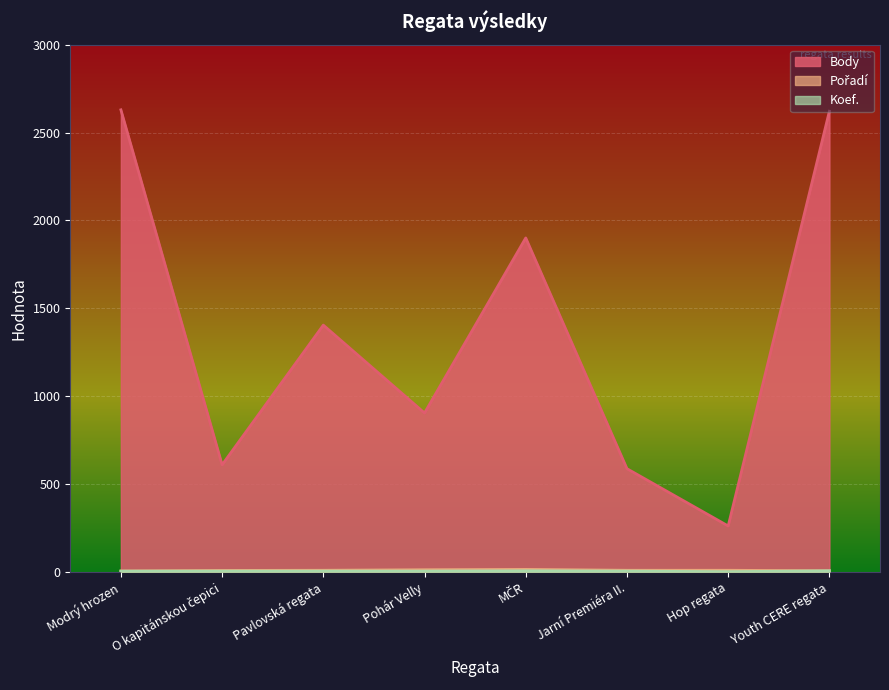

What is the difference between the Pořadí values at Pavlovská regata and Modrý hrozen?

4